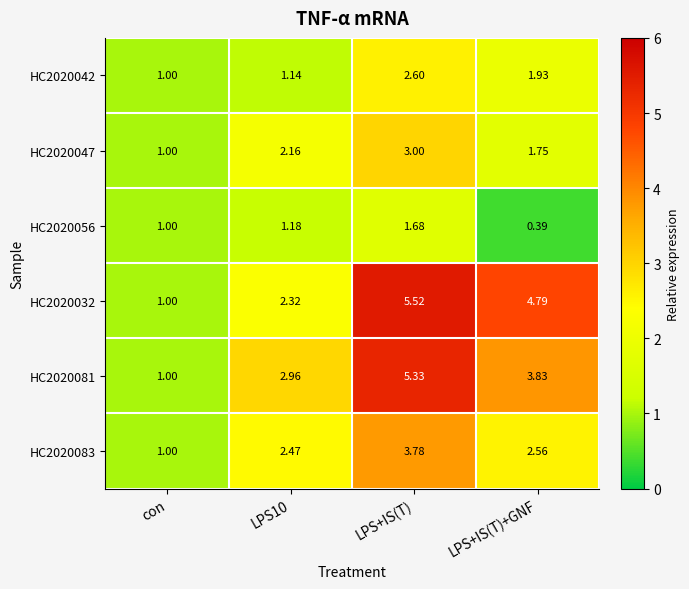

Between LPS10 and LPS+IS(T)+GNF, which series saw the biggest shift?

HC2020032